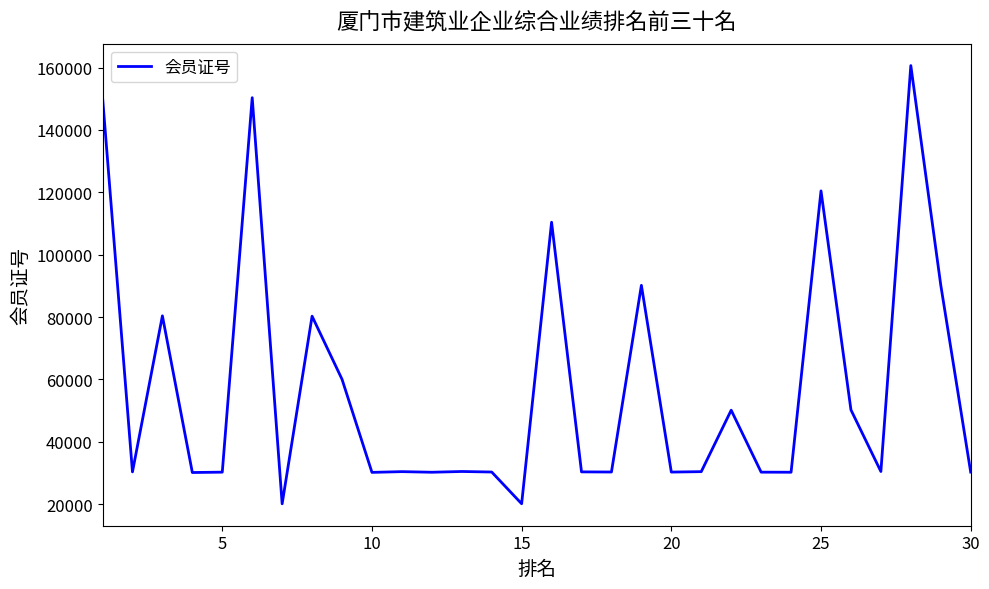

True or false: the data has more than 1 interior local peaks.

True